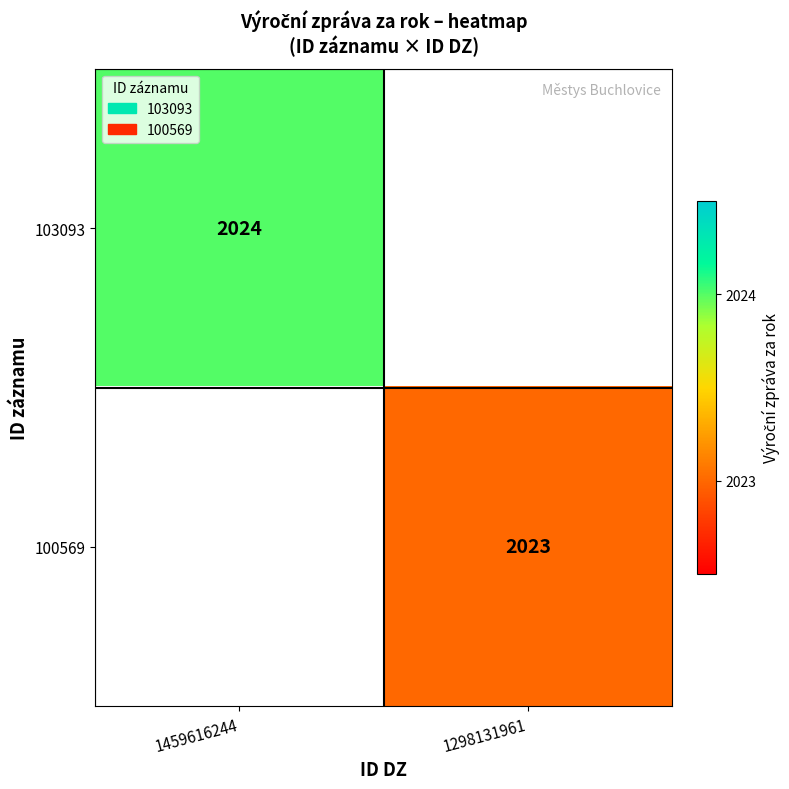

The 103093 series shows 1001 at 1459616244. True or false?

False